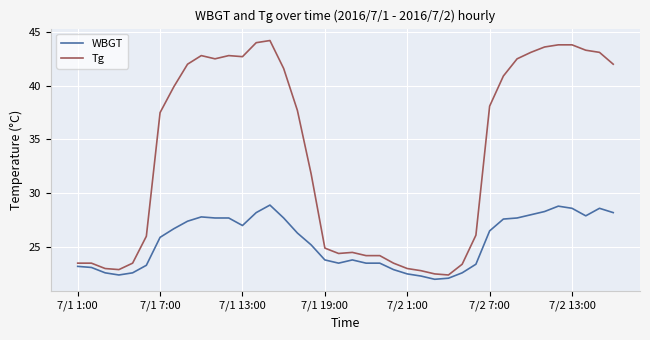

List the series in order of their overall mean, highest first.

Tg, WBGT